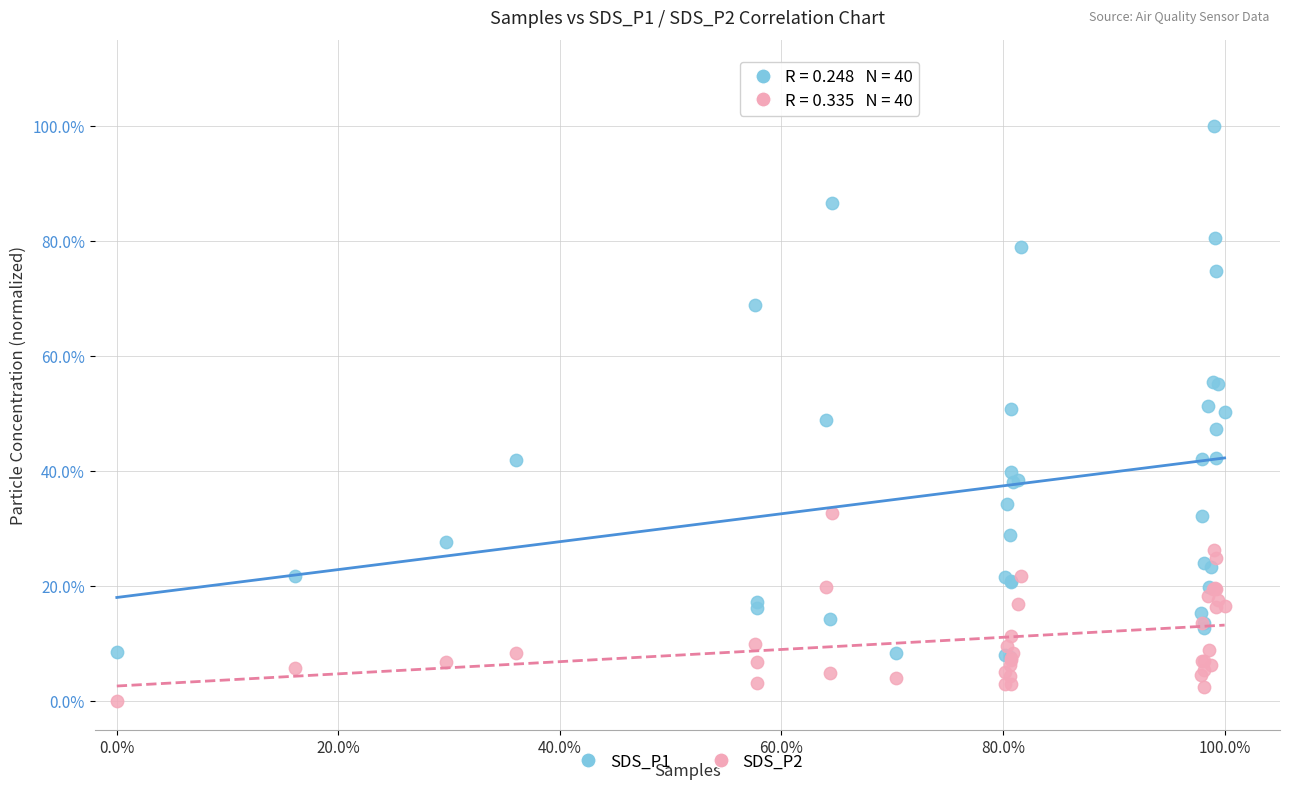

Which series contains the highest Y value?

SDS_P1